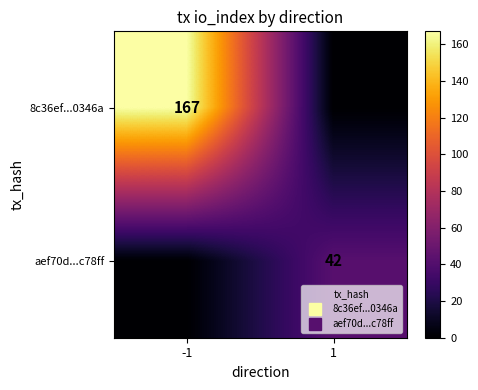

How many categories are shown in the chart?

2